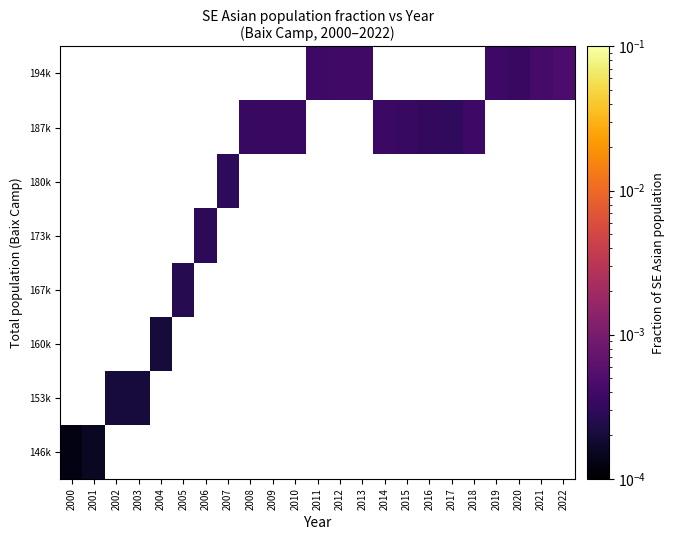

List the series in order of their peak value, highest first.

146k, 153k, 160k, 167k, 173k, 180k, 187k, 194k